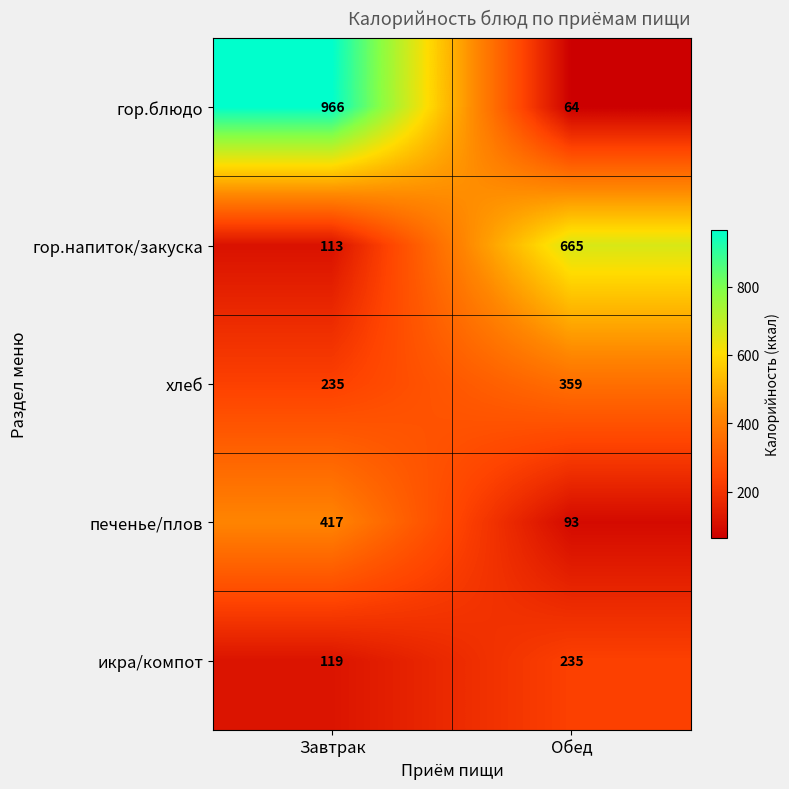

What is the sum of the печенье/плов values at Обед and Завтрак?

510